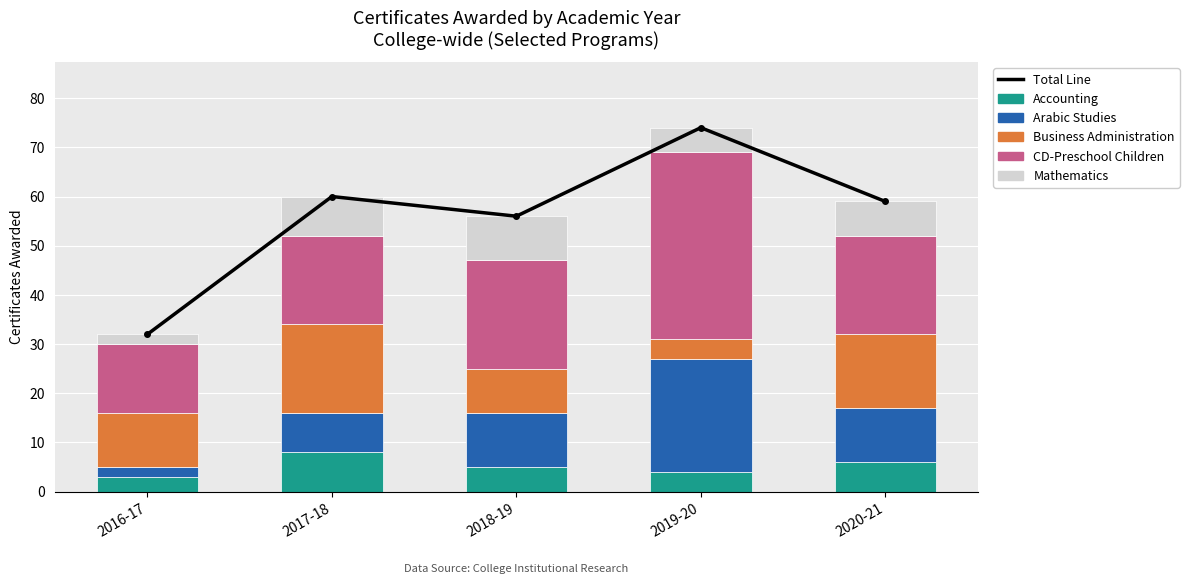

Which series changed the most between 2016-17 and 2017-18?

Total Line